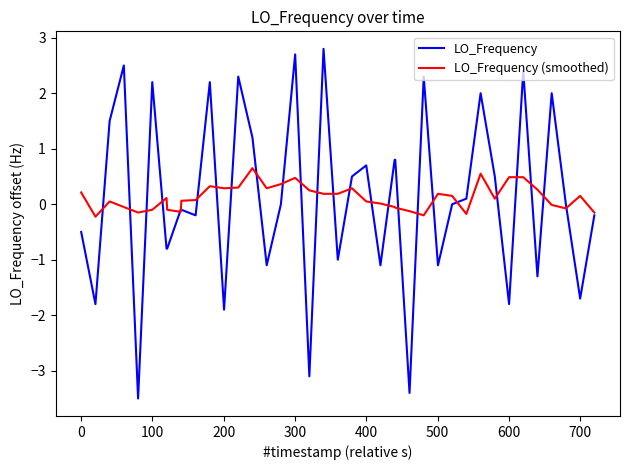

What is the average value of the LO_Frequency series?

0.1